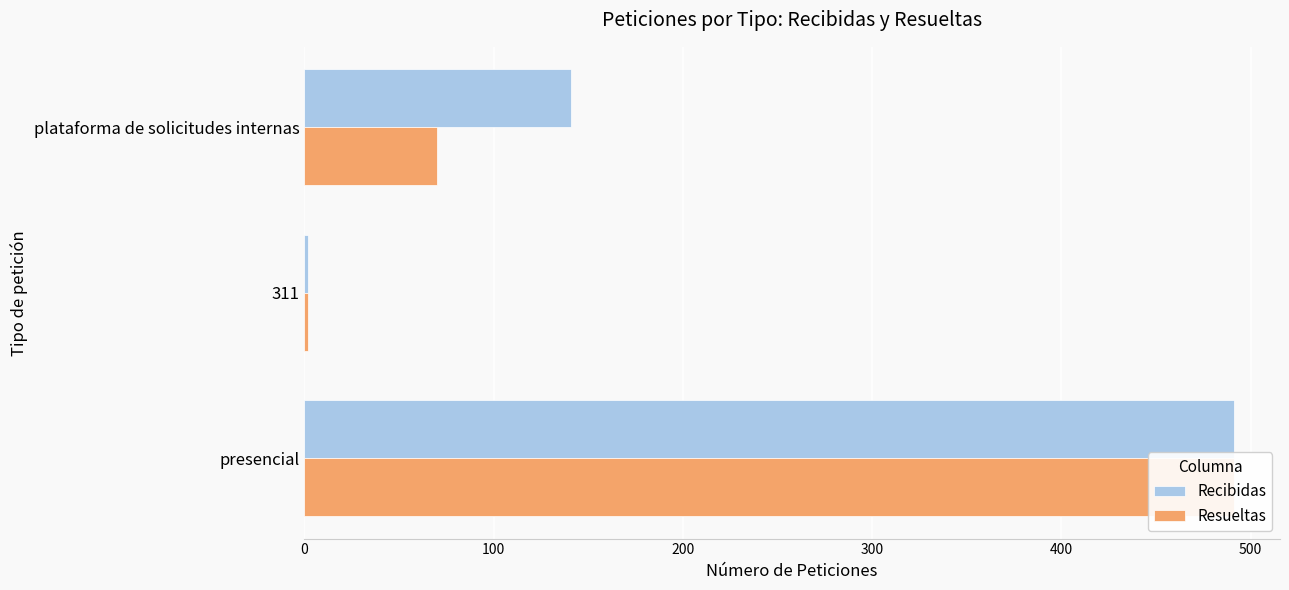

How many categories are shown in the chart?

3